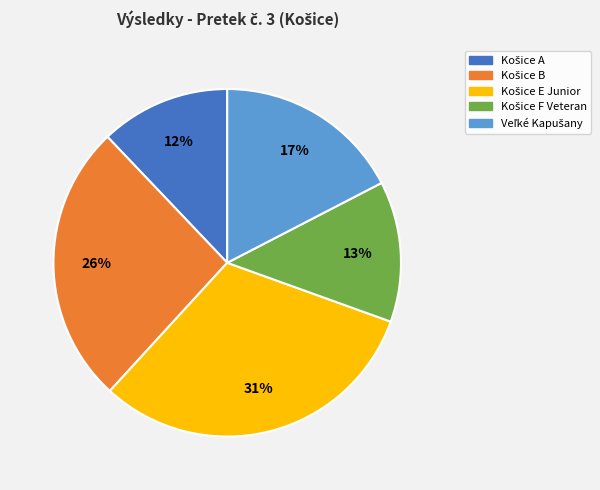

Does any single category account for the majority?

No